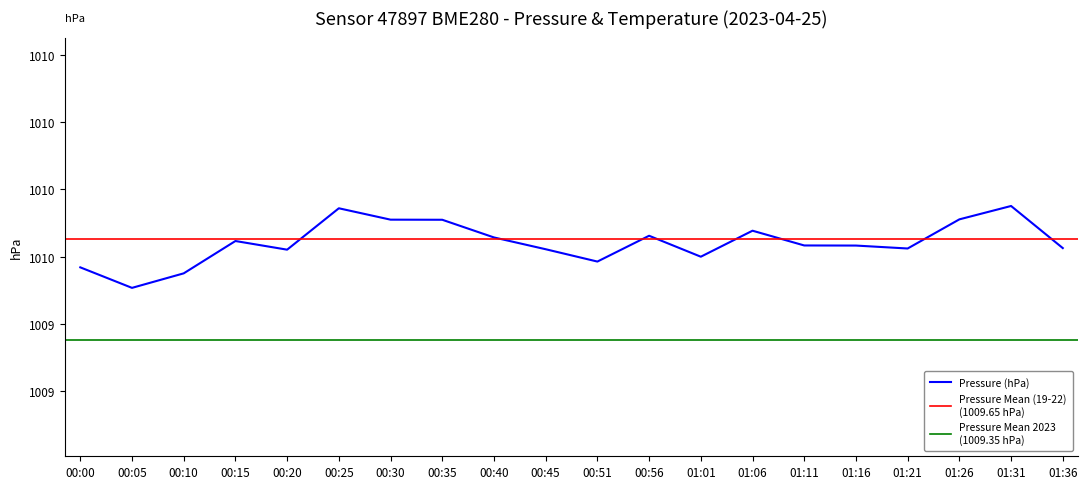

Reading left to right, extract all data points from this chart.

1009.6	1009.5	1009.6	1009.6	1009.6	1009.7	1009.7	1009.7	1009.7	1009.6	1009.6	1009.7	1009.6	1009.7	1009.6	1009.6	1009.6	1009.7	1009.8	1009.6